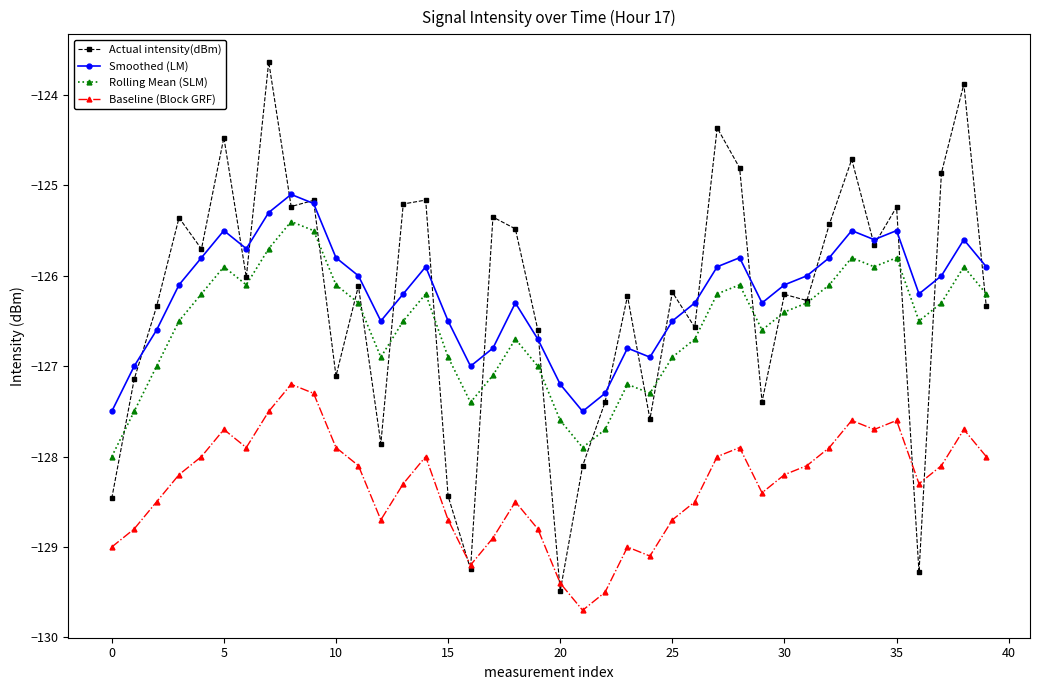

Rank the series by their maximum value, from highest to lowest.

Actual intensity(dBm), Smoothed (LM), Rolling Mean (SLM), Baseline (Block GRF)